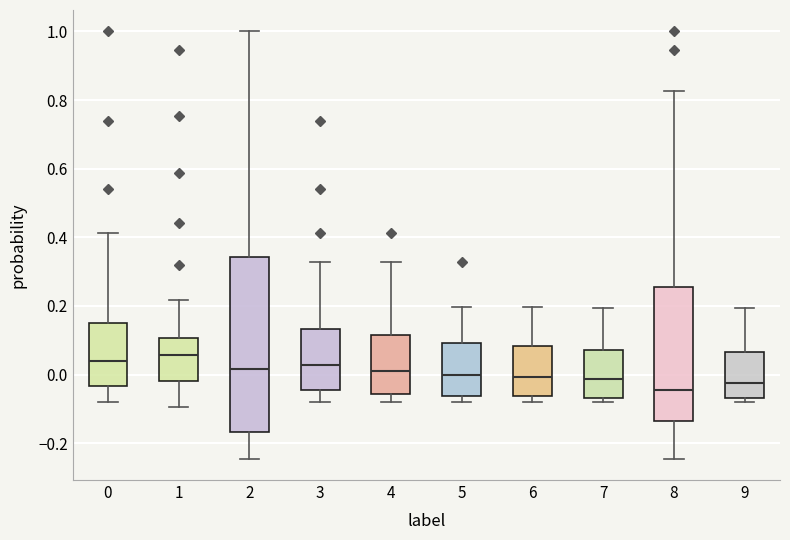

Reading left to right, transcribe this box plot: for each box, give where its median line is, the range the box spans, and where its two whiskers end, as read against the y-axis. The values are not printed on the chart, so give them approximately, as read against the axis.

0: median 0.04, box -0.04 to 0.16, whiskers -0.08 to 0.42
1: median 0.06, box -0.02 to 0.10, whiskers -0.10 to 0.22
2: median 0.02, box -0.16 to 0.34, whiskers -0.24 to 1.00
3: median 0.02, box -0.04 to 0.14, whiskers -0.08 to 0.32
4: median 0.00, box -0.06 to 0.12, whiskers -0.08 to 0.32
5: median 0.00, box -0.06 to 0.10, whiskers -0.08 to 0.20
6: median 0.00, box -0.06 to 0.08, whiskers -0.08 to 0.20
7: median -0.02, box -0.06 to 0.08, whiskers -0.08 to 0.20
8: median -0.04, box -0.14 to 0.26, whiskers -0.24 to 0.82
9: median -0.02, box -0.06 to 0.06, whiskers -0.08 to 0.20